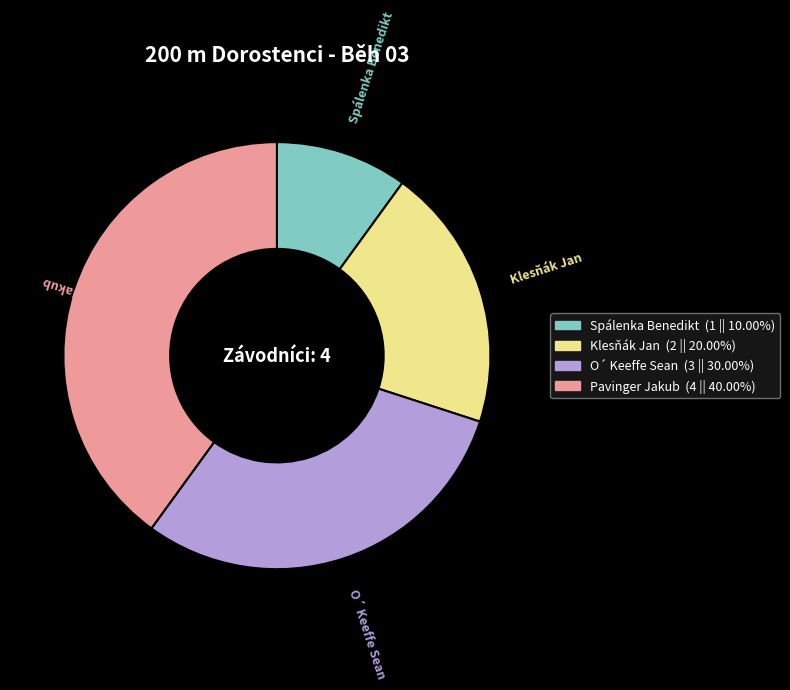

Rank the categories by value from highest to lowest.

Pavinger Jakub, O´ Keeffe Sean, Klesňák Jan, Spálenka Benedikt